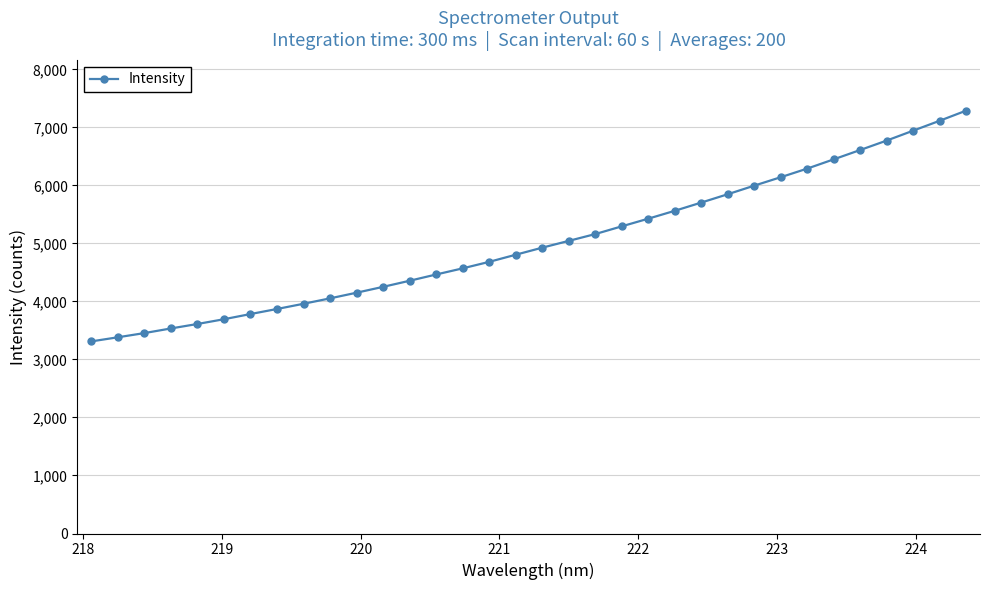

What is the value of the 22nd point from the left?

5427.2